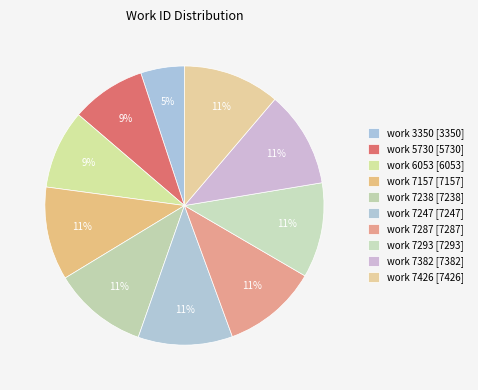

Count the number of slices in the pie.

10